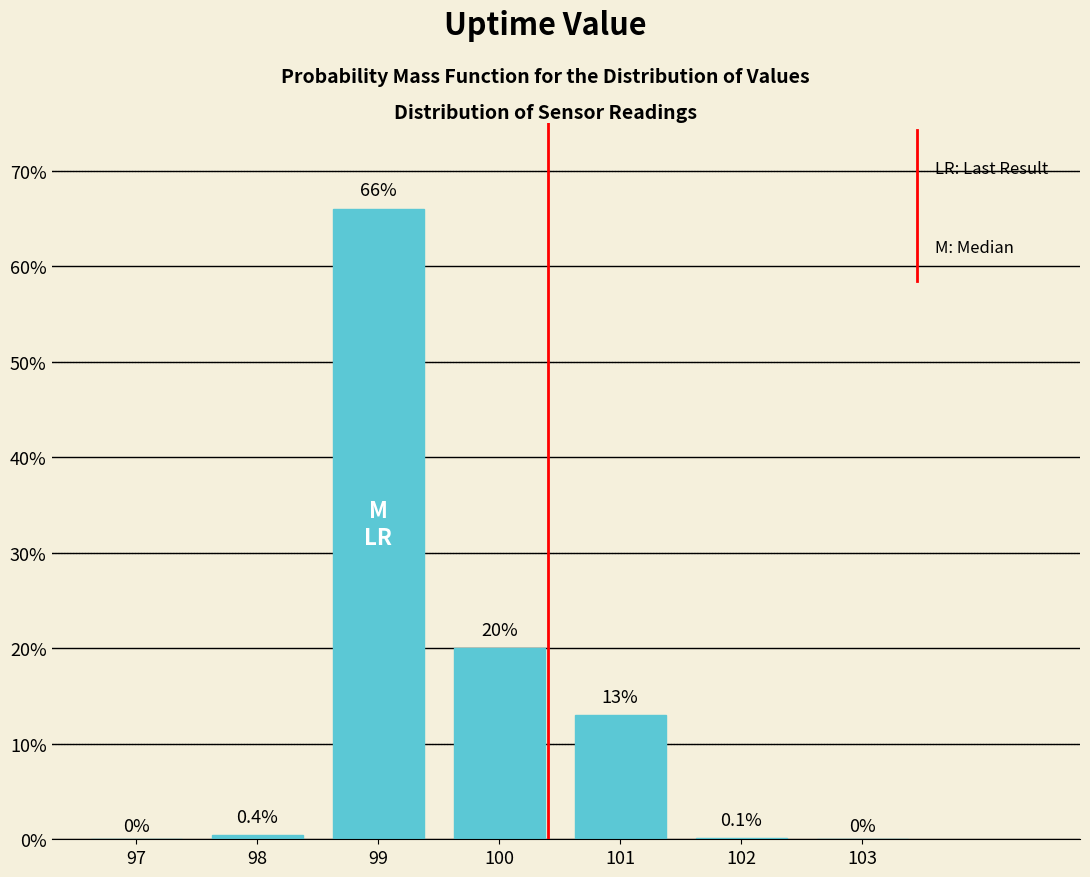

Reading right to left, transcribe all the data shown in this chart.

103=0.0	102=0.1	101=13.0	100=20.0	99=66.0	98=0.4	97=0.0